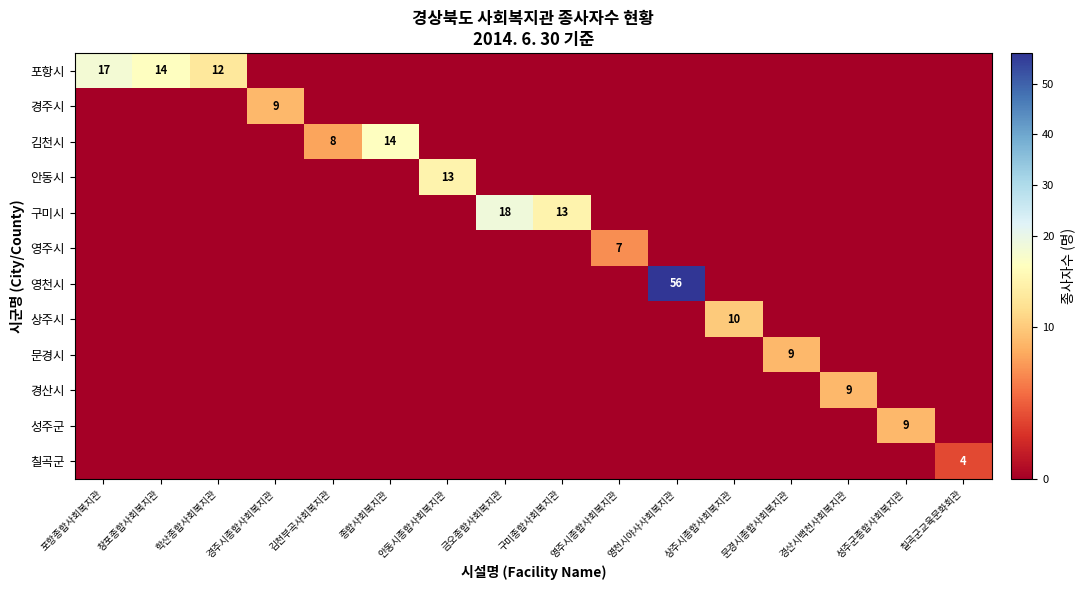

Which label corresponds to the smallest value in the chart?

경주시종합사회복지관